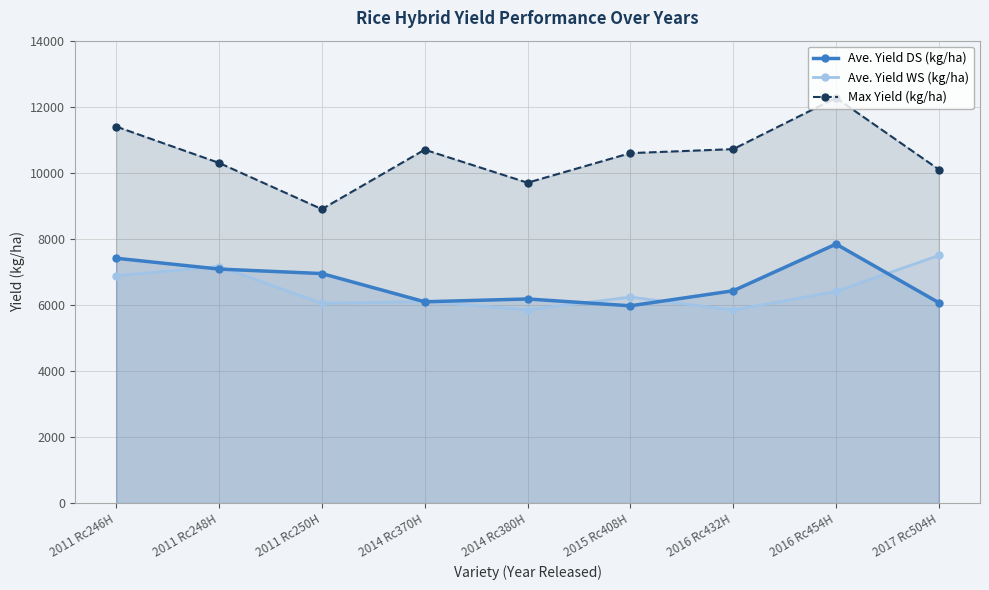

Where is the first local maximum for Max Yield (kg/ha)?

2014 Rc370H